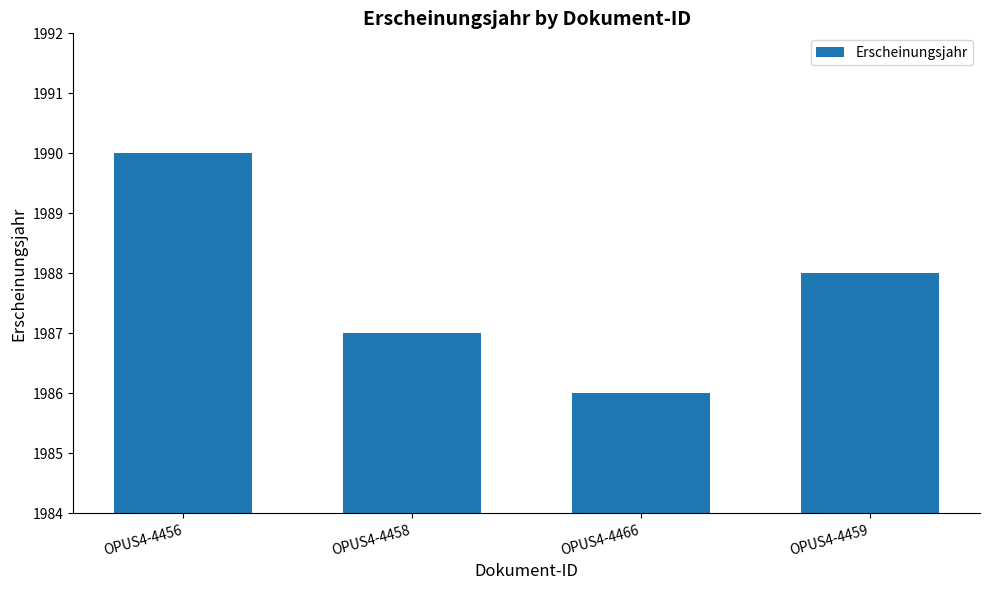

What is the greatest value displayed?

1990